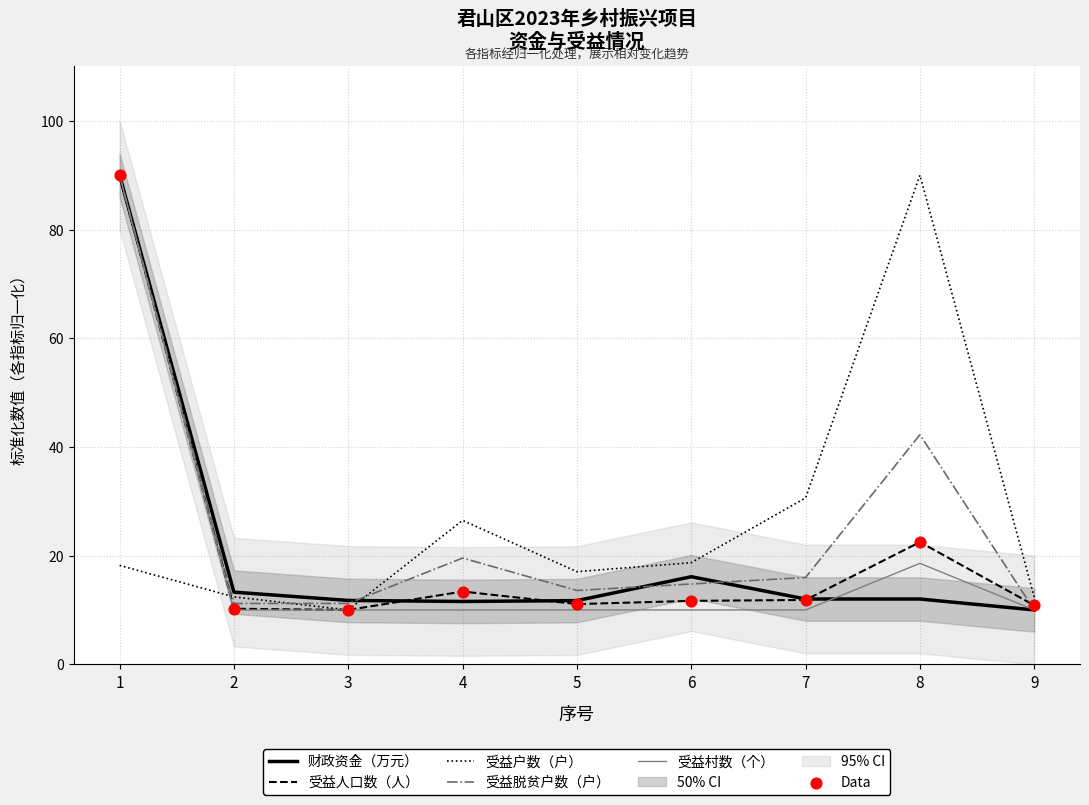

Is the value of 受益脱贫户数（户） at 4 greater than the value of Data at 5?

Yes